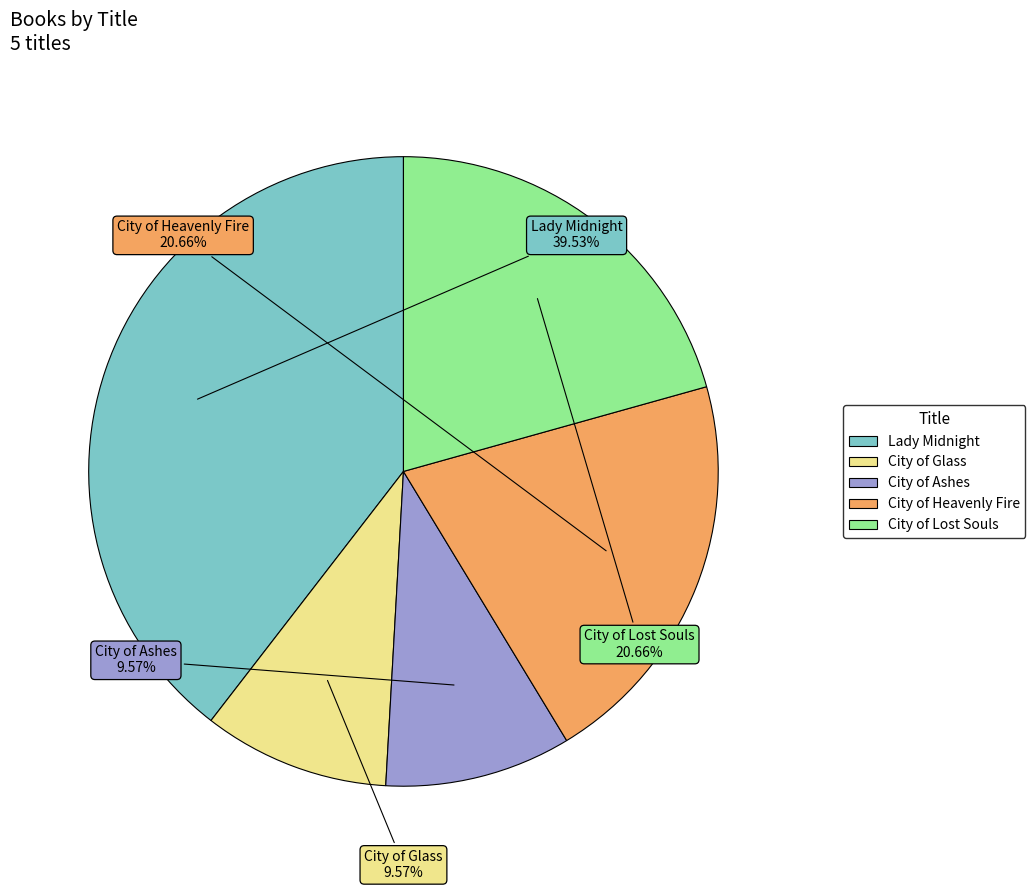

What percentage is the City of Heavenly Fire slice, to the nearest percent?

21%